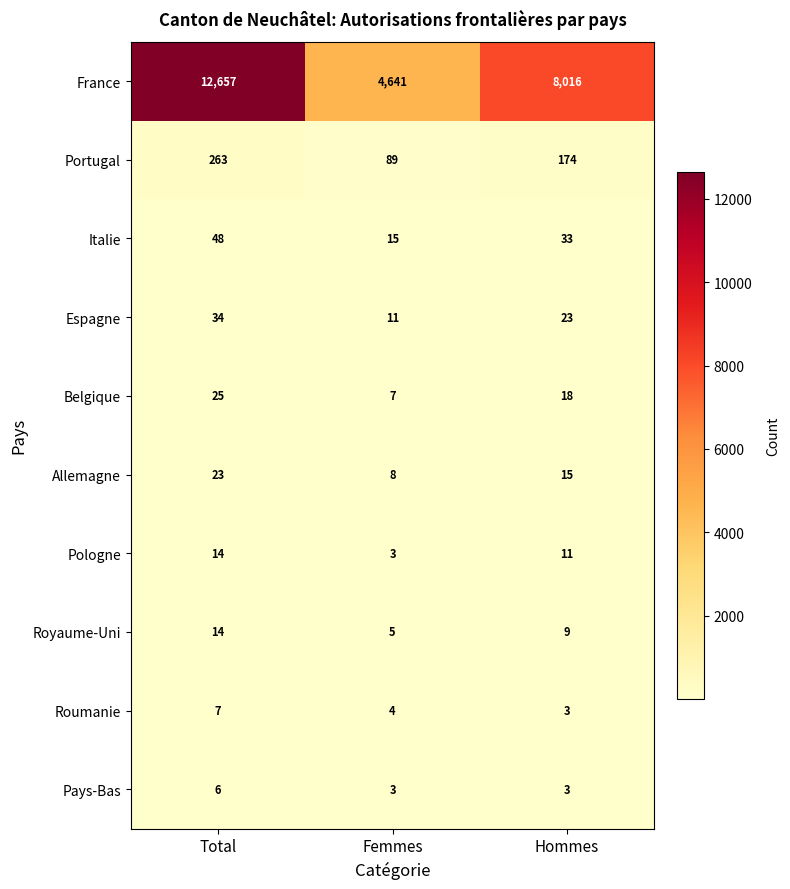

List the labels in order of Belgique value, smallest first.

Femmes, Hommes, Total